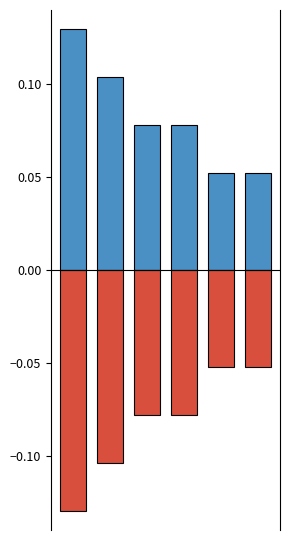

List the series in order of their peak value, lowest first.

فراوانی (منفی), فراوانی (مثبت)